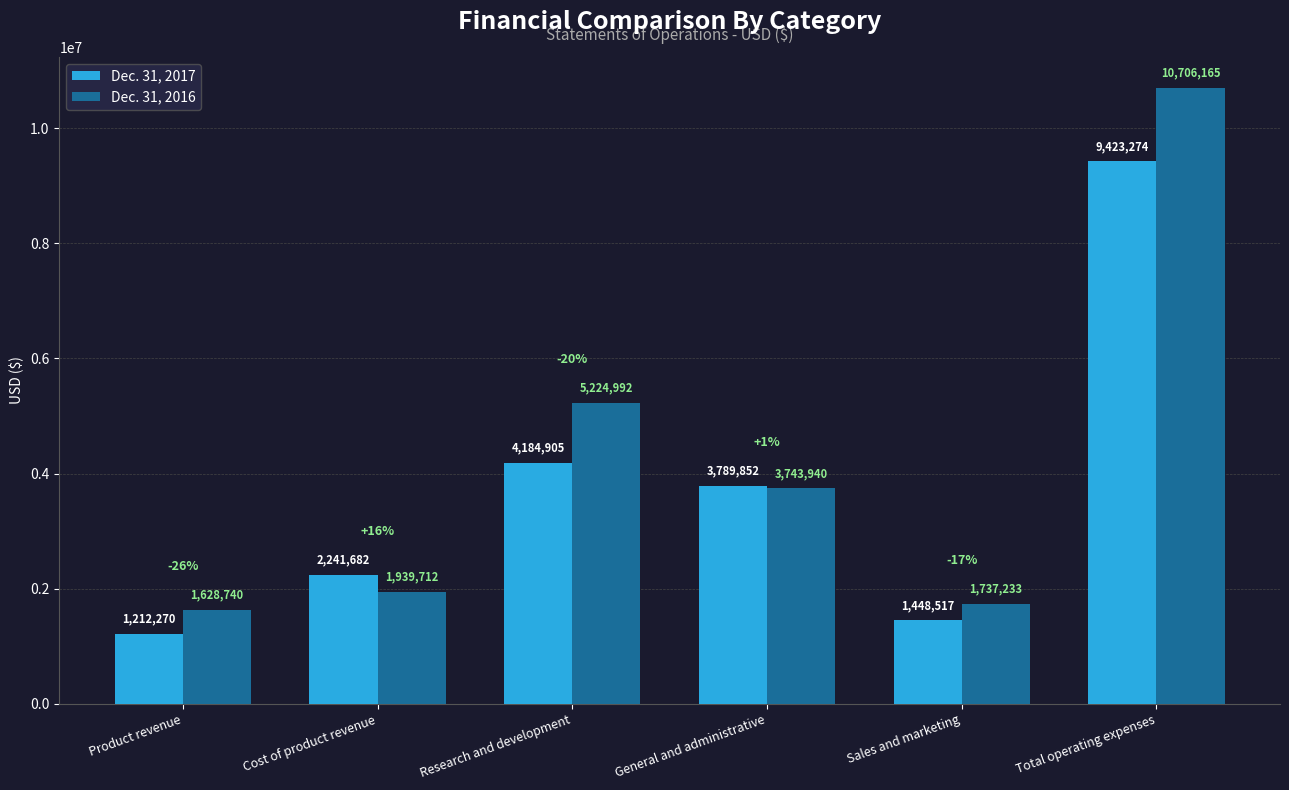

How many groups of bars are there?

6